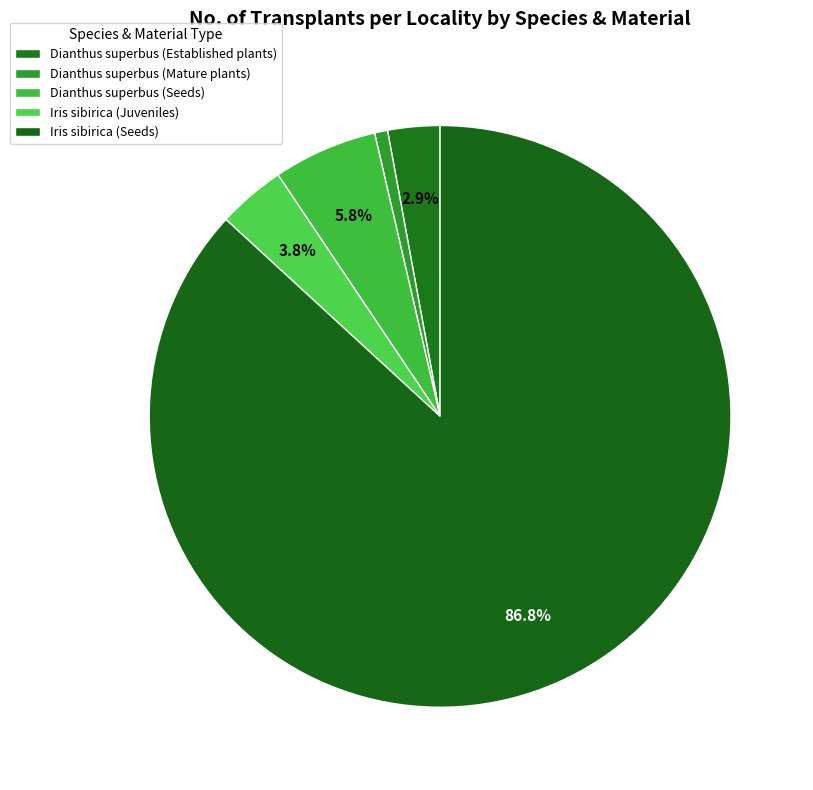

The Dianthus superbus (Mature plants) slice represents 1% of the pie. True or false?

True